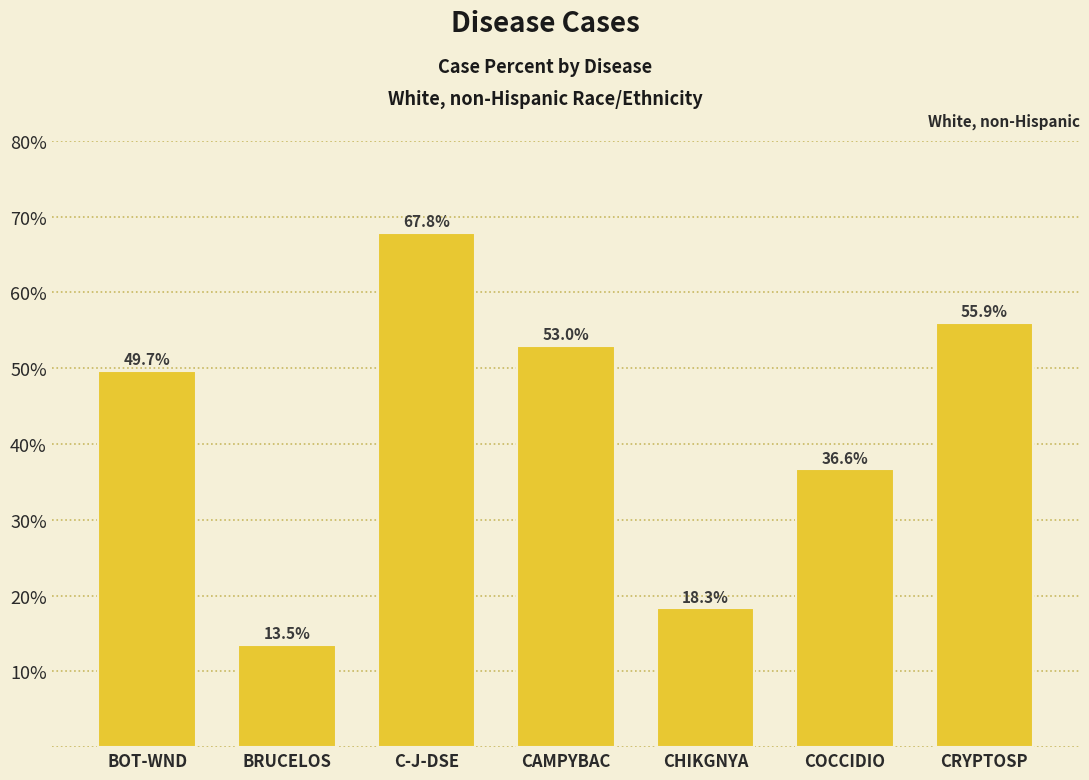

Is it true that the value at CAMPYBAC is 53.0?

True